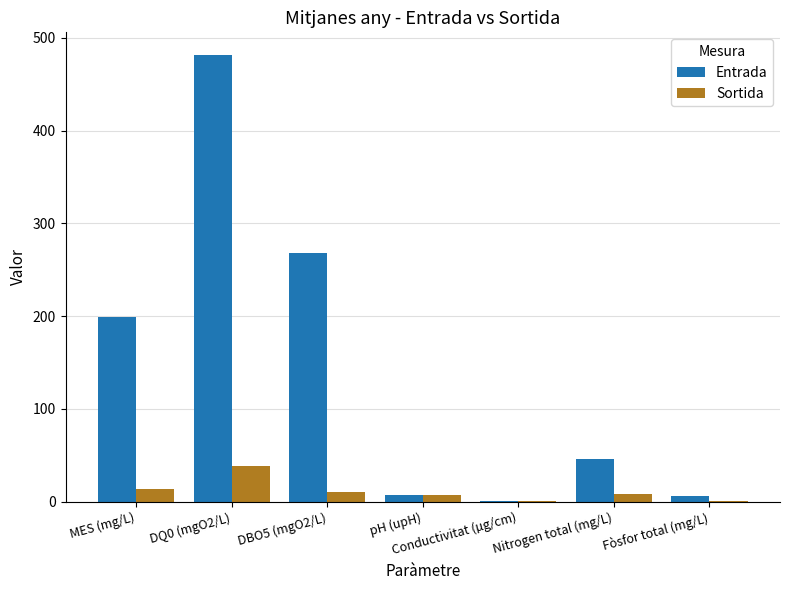

What is the sum of all Entrada values?

1009.1